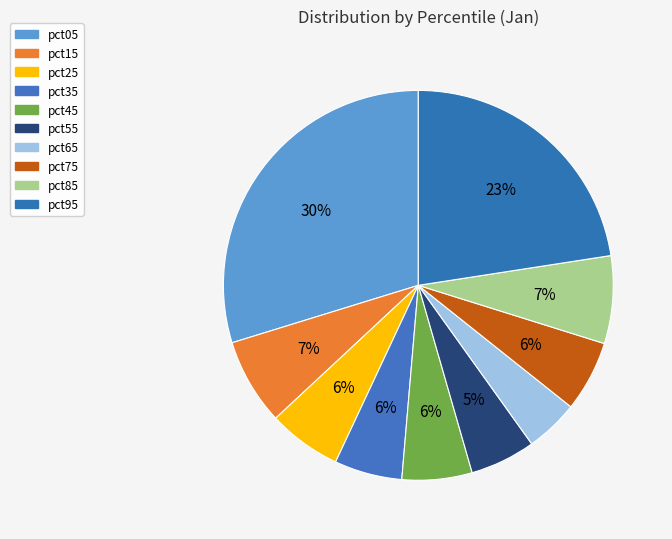

To the nearest percent, what is the average slice percentage?

10%